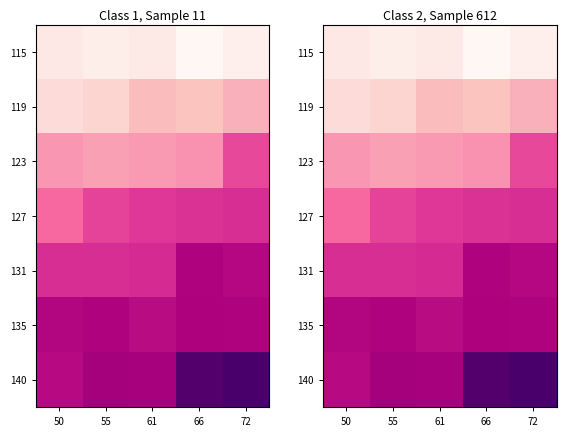

What is the difference between the 140 values at 50 and 72?

0.3